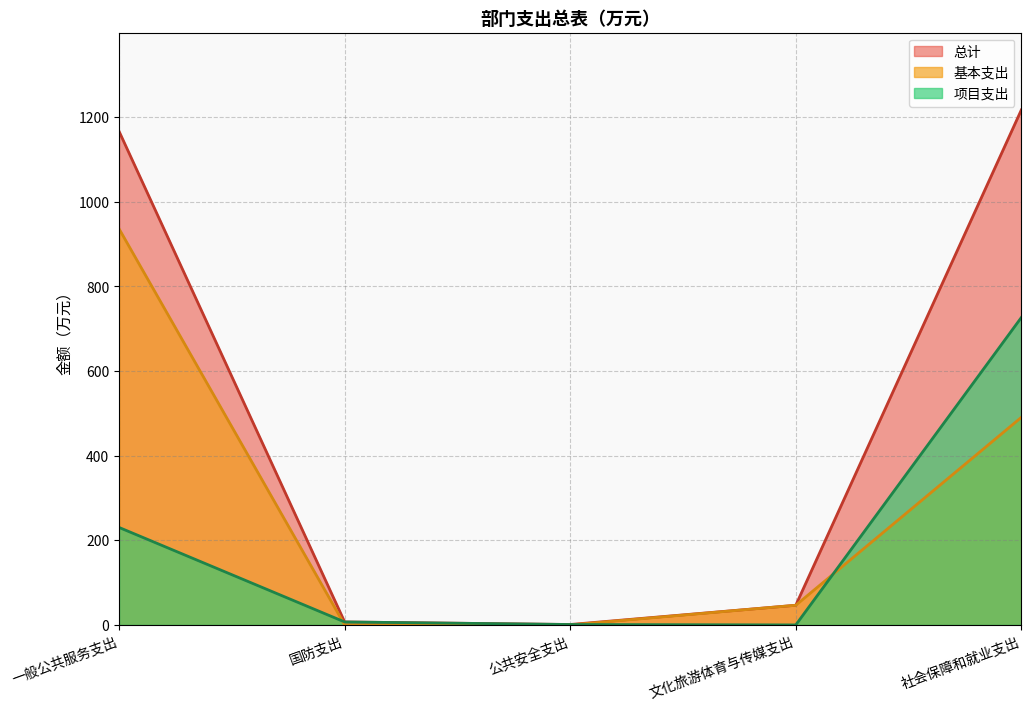

Reading left to right, extract all data points from this chart.

总计: 一般公共服务支出=1166.1	国防支出=7.0	公共安全支出=1.0	文化旅游体育与传媒支出=46.5	社会保障和就业支出=1216.9
基本支出: 一般公共服务支出=935.8	国防支出=0.0	公共安全支出=0.0	文化旅游体育与传媒支出=46.5	社会保障和就业支出=490.5
项目支出: 一般公共服务支出=230.3	国防支出=7.0	公共安全支出=1.0	文化旅游体育与传媒支出=0.0	社会保障和就业支出=726.4